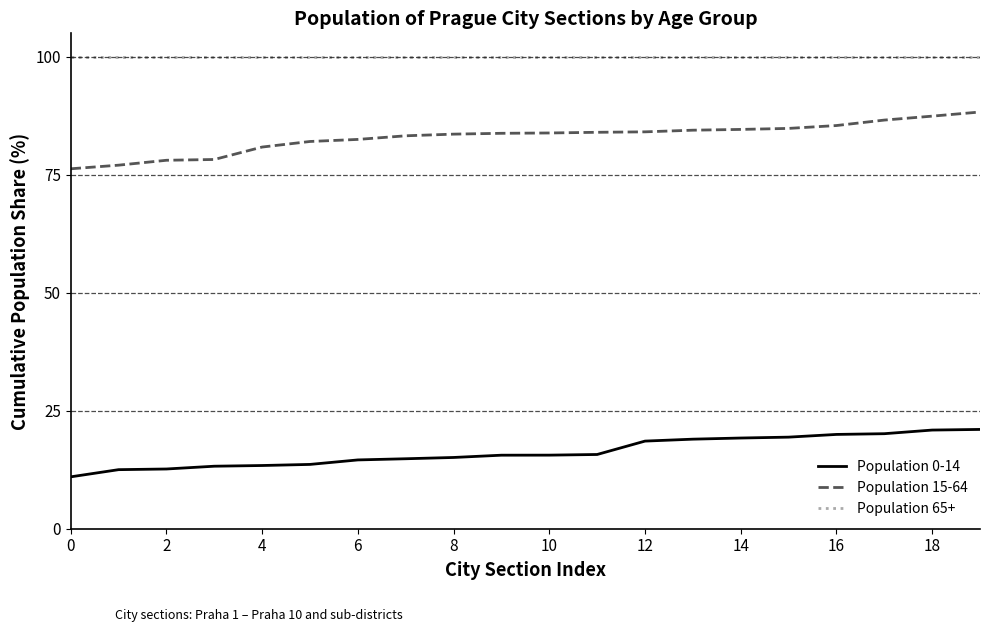

What is the difference between the maximum and minimum values in the Population 0-14 series?

10.0